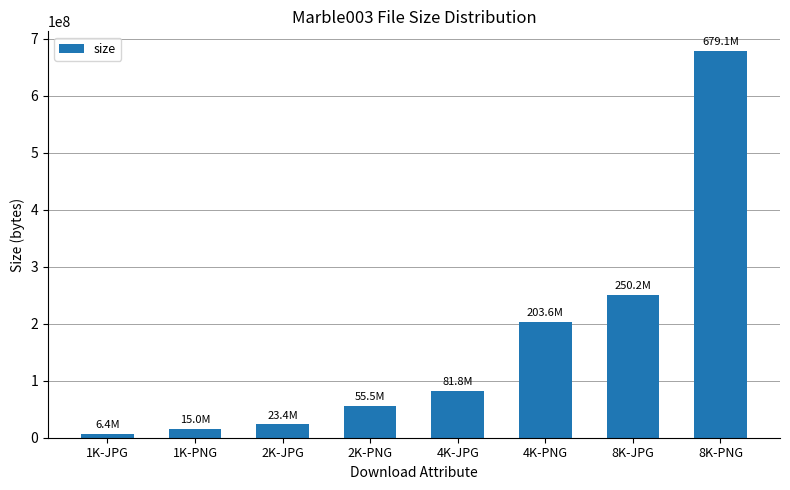

List the labels in order of value, largest first.

8K-PNG, 8K-JPG, 4K-PNG, 4K-JPG, 2K-PNG, 2K-JPG, 1K-PNG, 1K-JPG